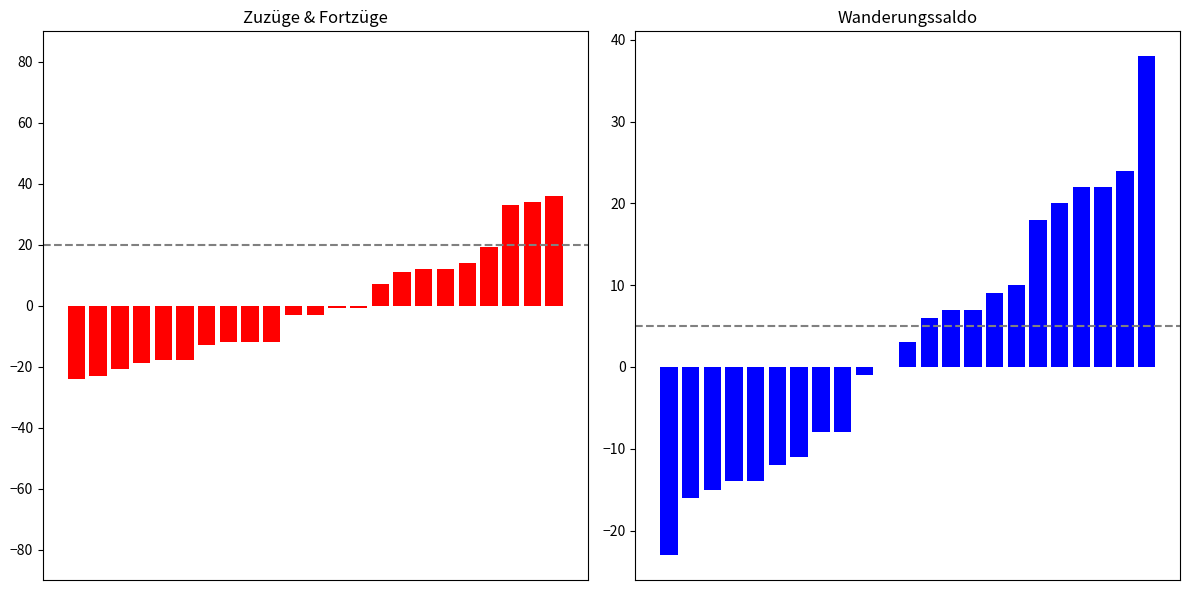

Which series has the largest total across all categories?

Wanderungssaldo